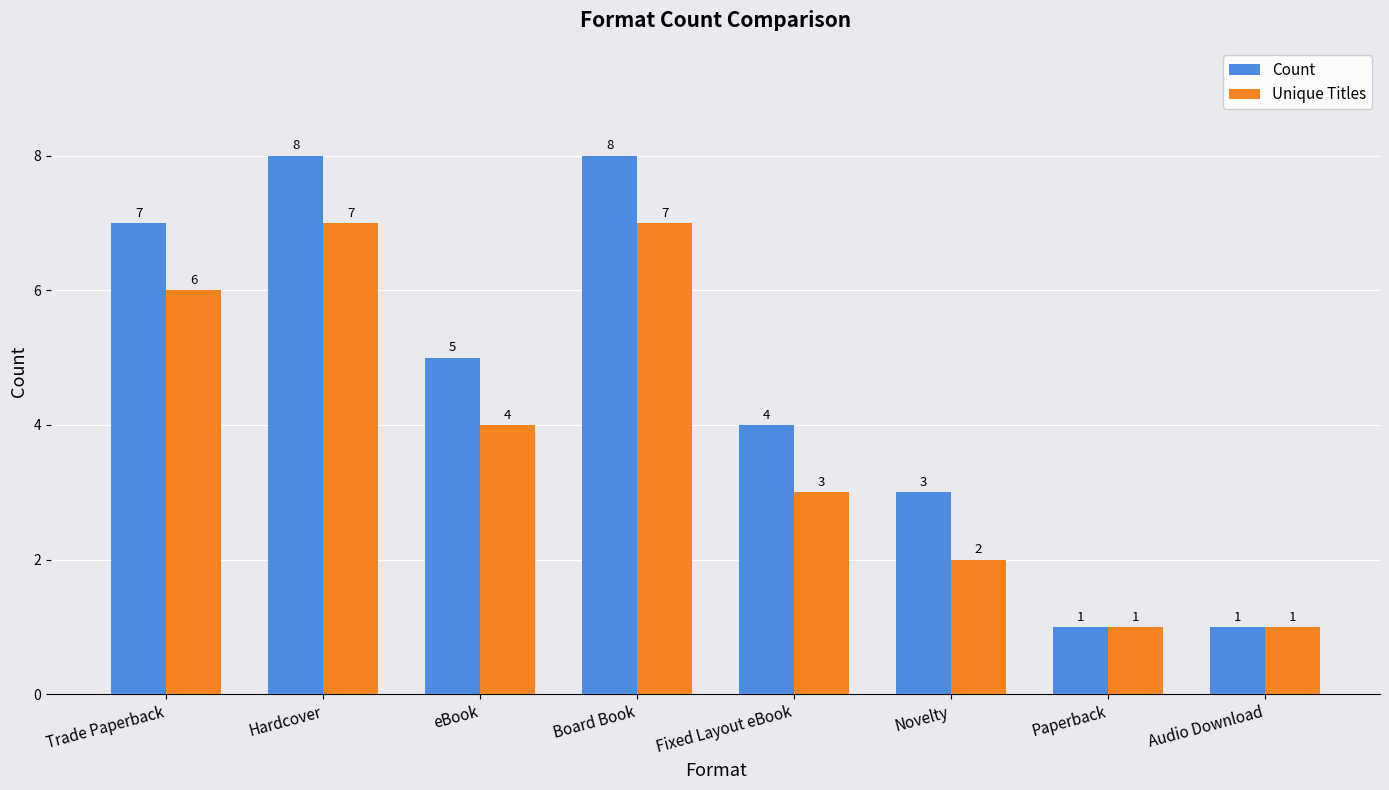

What is the total value across all series at Audio Download?

2